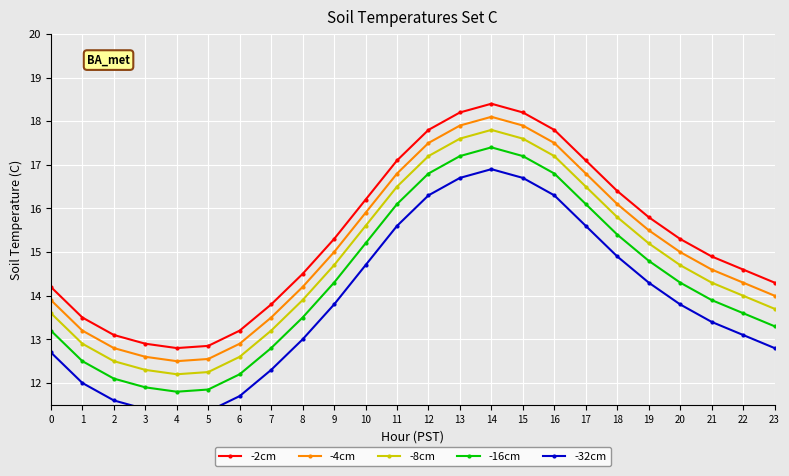

The value of -16cm at 1 is 12.5. True or false?

True